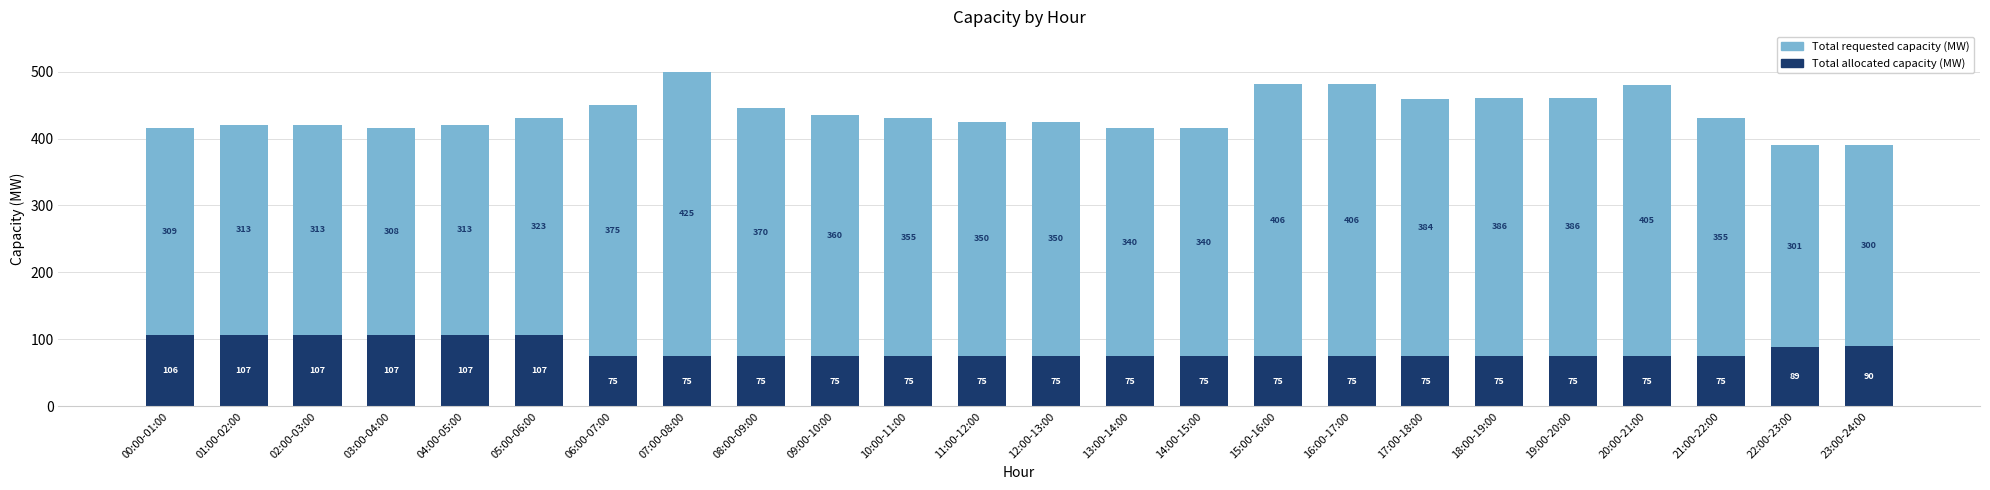

How many bars are there in total?

24